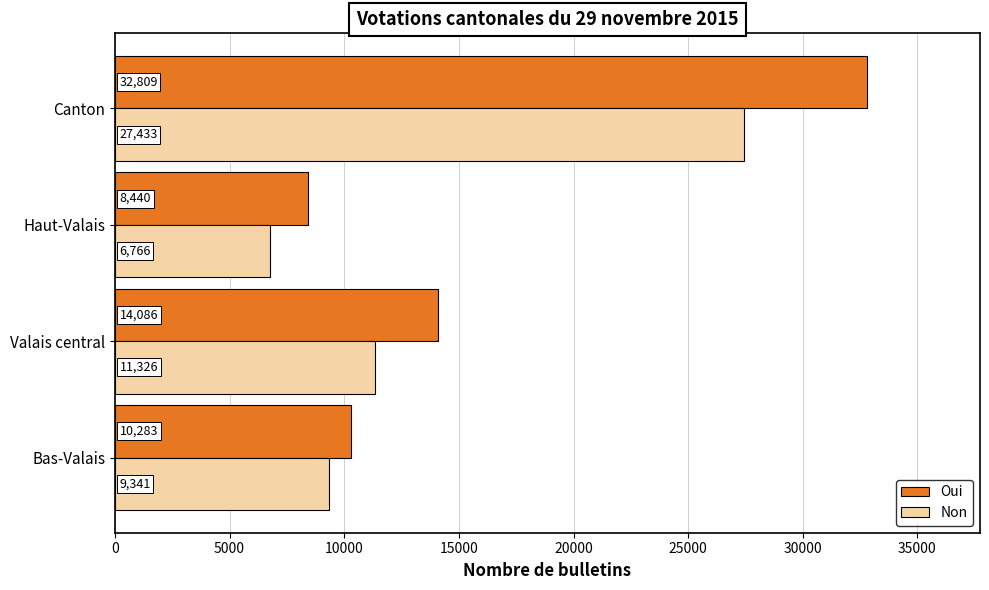

What is the spread (max minus min) of values at Haut-Valais?

1674